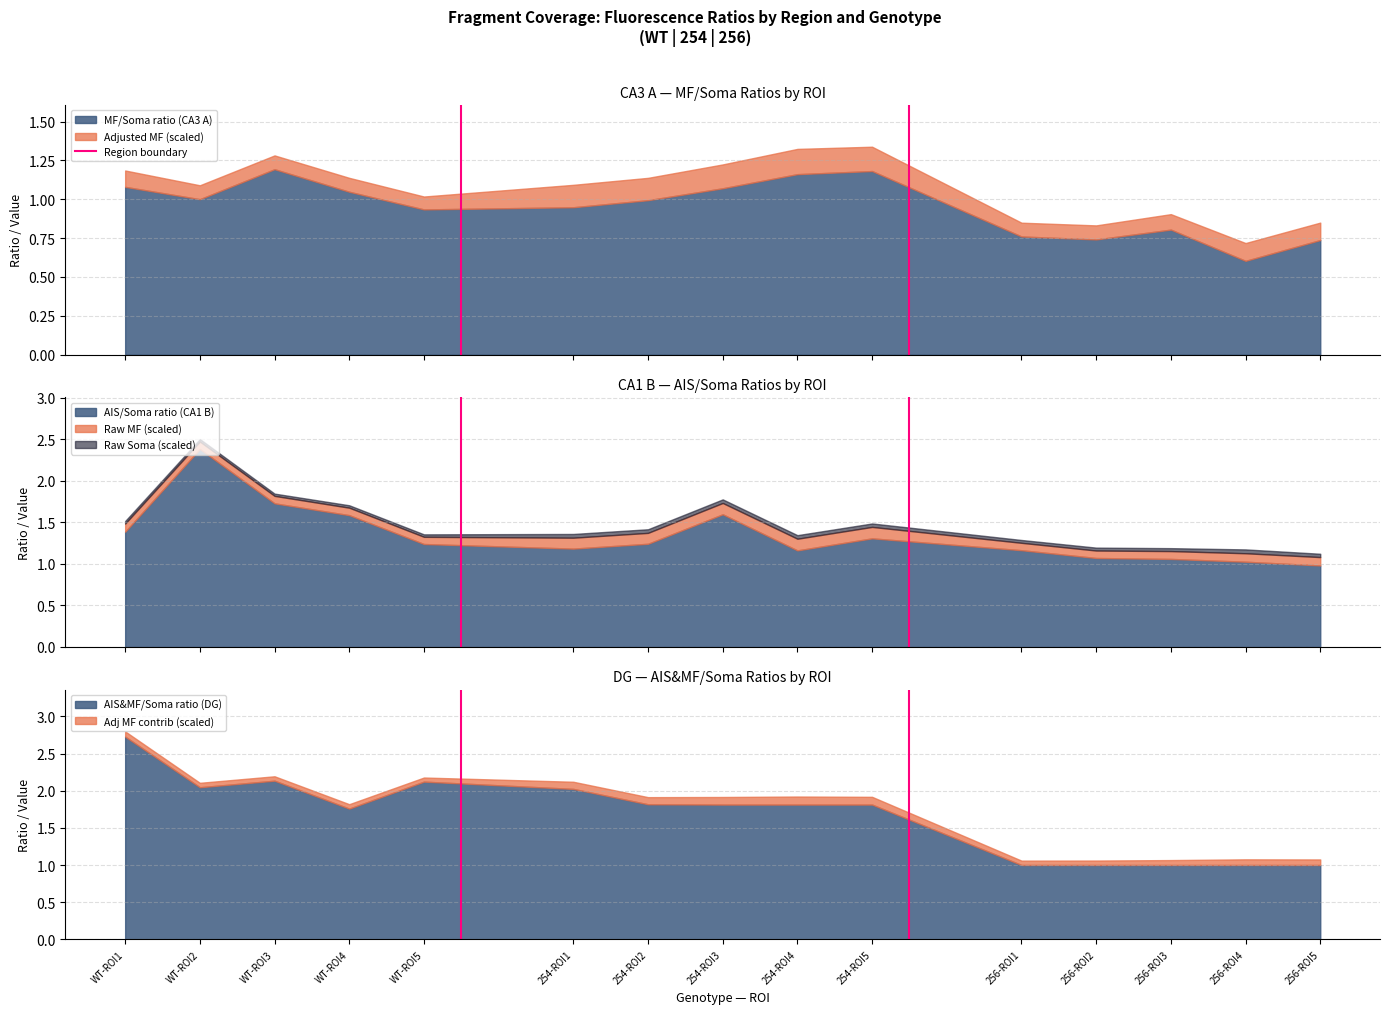

What is the highest value of the AIS/Soma ratio (CA1 B) series?

2.4